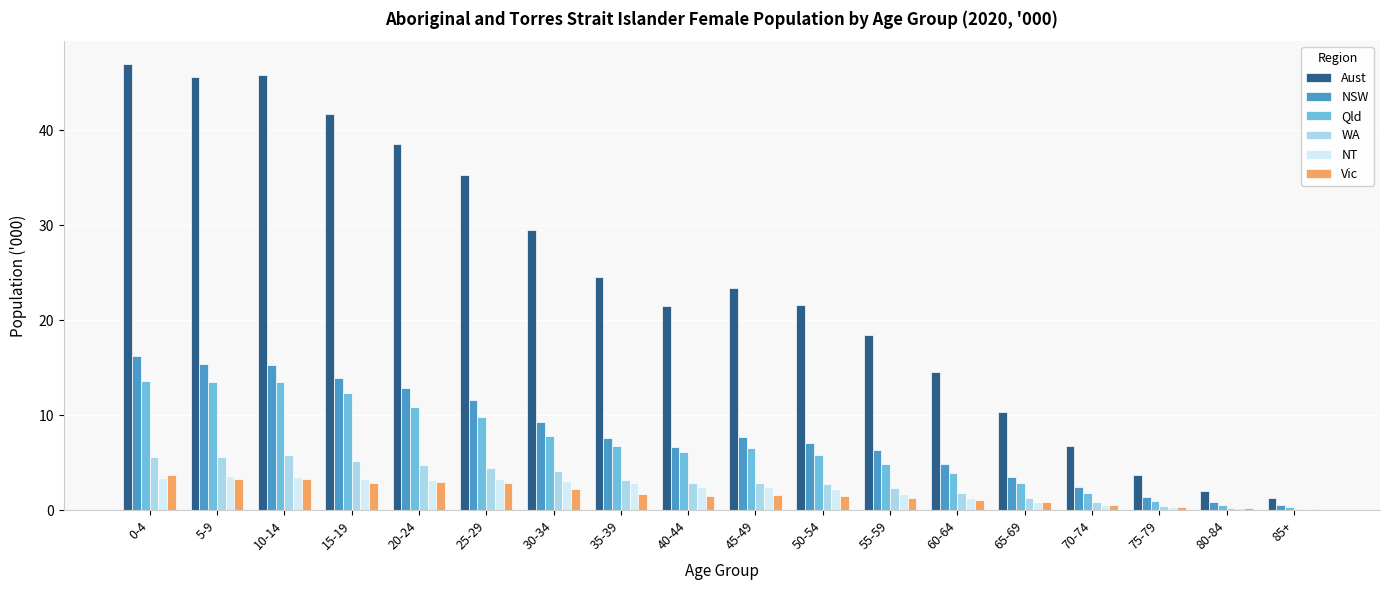

The value of Qld at 0-4 is 6.1. True or false?

False